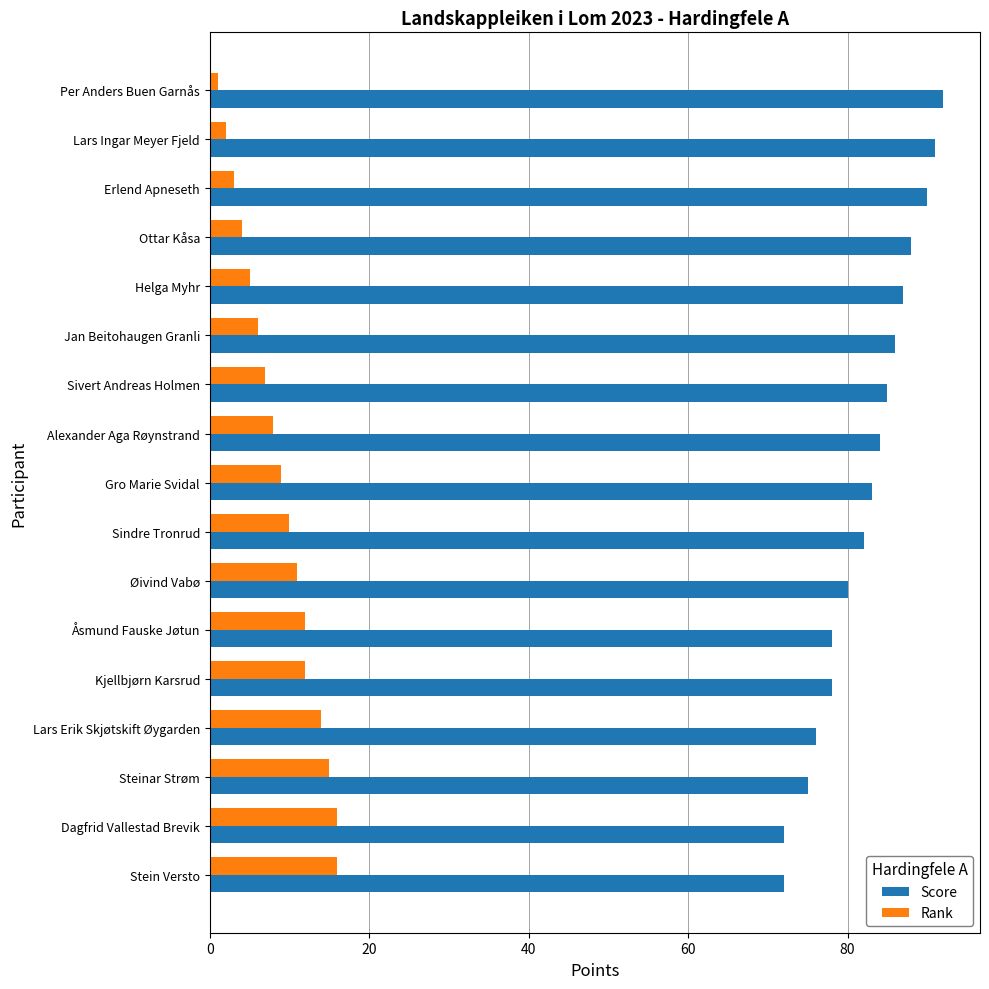

List the series in order of their overall mean, lowest first.

Rank, Score